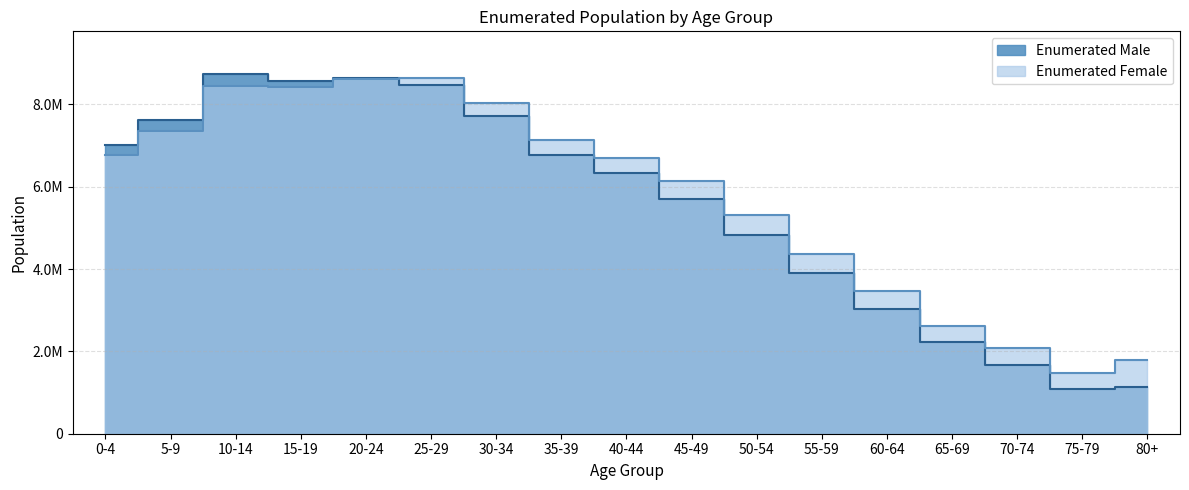

Is the value of Enumerated Female at 60-64 greater than the value of Enumerated Male at 25-29?

No